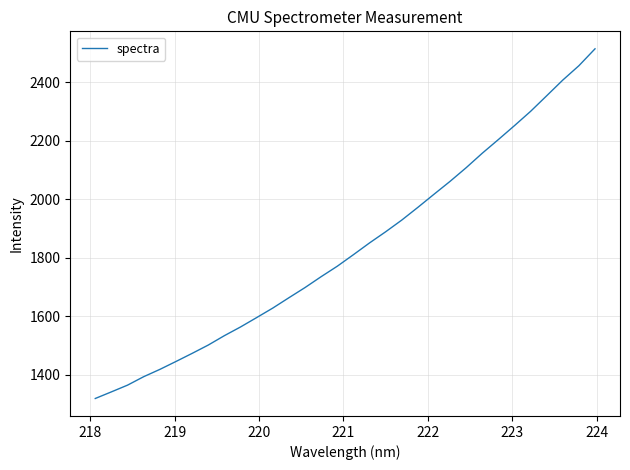

How many values are below 1810?

16